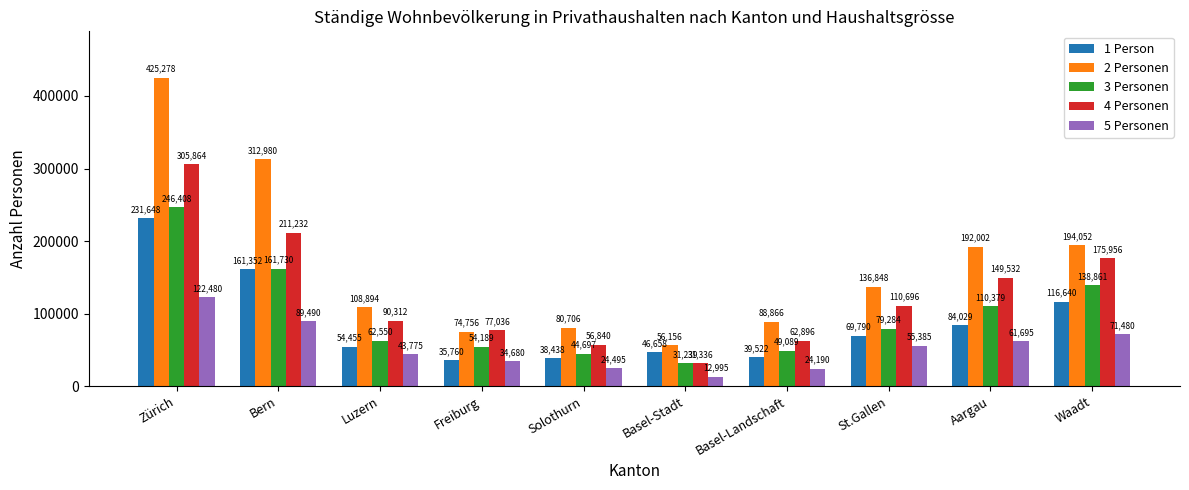

Reading left to right, extract all data points from this chart.

1 Person: Zürich=231648	Bern=161352	Luzern=54455	Freiburg=35760	Solothurn=38438	Basel-Stadt=46658	Basel-Landschaft=39522	St.Gallen=69790	Aargau=84029	Waadt=116640
2 Personen: Zürich=425278	Bern=312980	Luzern=108894	Freiburg=74756	Solothurn=80706	Basel-Stadt=56156	Basel-Landschaft=88866	St.Gallen=136848	Aargau=192002	Waadt=194052
3 Personen: Zürich=246408	Bern=161730	Luzern=62550	Freiburg=54189	Solothurn=44697	Basel-Stadt=31239	Basel-Landschaft=49089	St.Gallen=79284	Aargau=110379	Waadt=138861
4 Personen: Zürich=305864	Bern=211232	Luzern=90312	Freiburg=77036	Solothurn=56840	Basel-Stadt=31336	Basel-Landschaft=62896	St.Gallen=110696	Aargau=149532	Waadt=175956
5 Personen: Zürich=122480	Bern=89490	Luzern=43775	Freiburg=34680	Solothurn=24495	Basel-Stadt=12995	Basel-Landschaft=24190	St.Gallen=55385	Aargau=61695	Waadt=71480